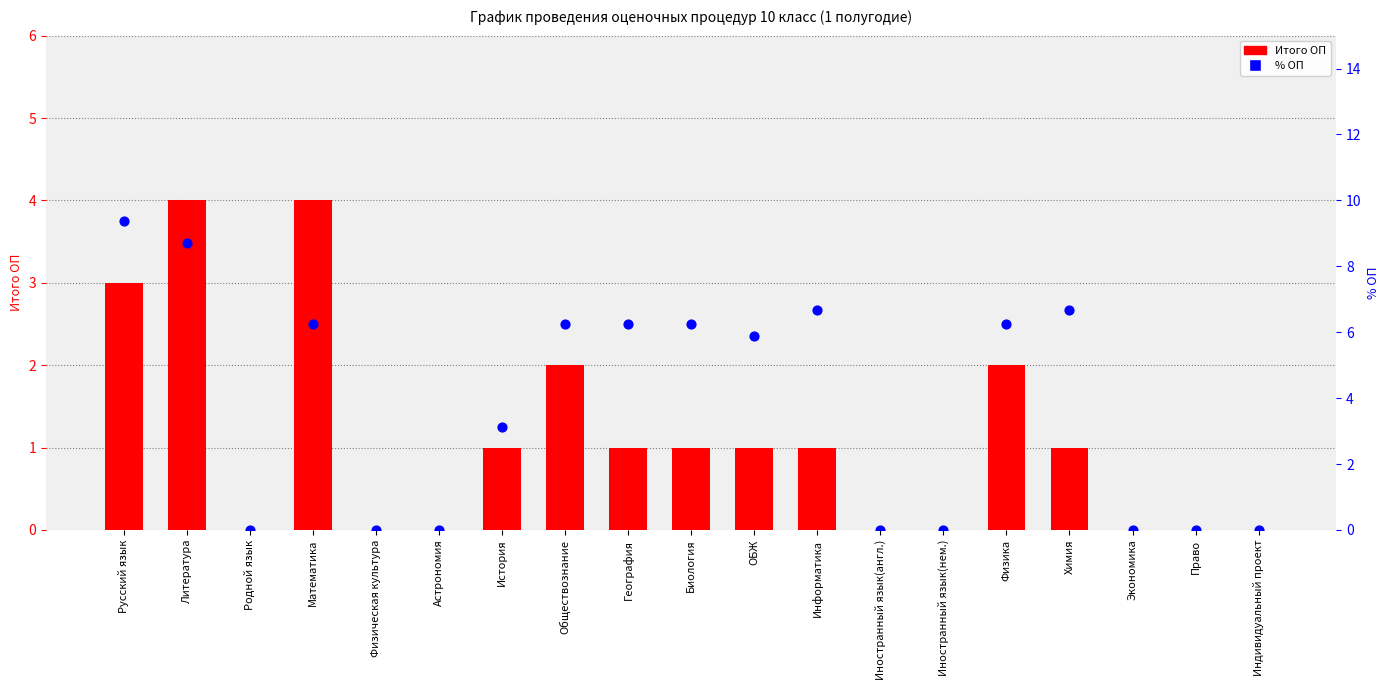

Is the value of % ОП at Биология greater than the value of Итого ОП at Математика?

Yes